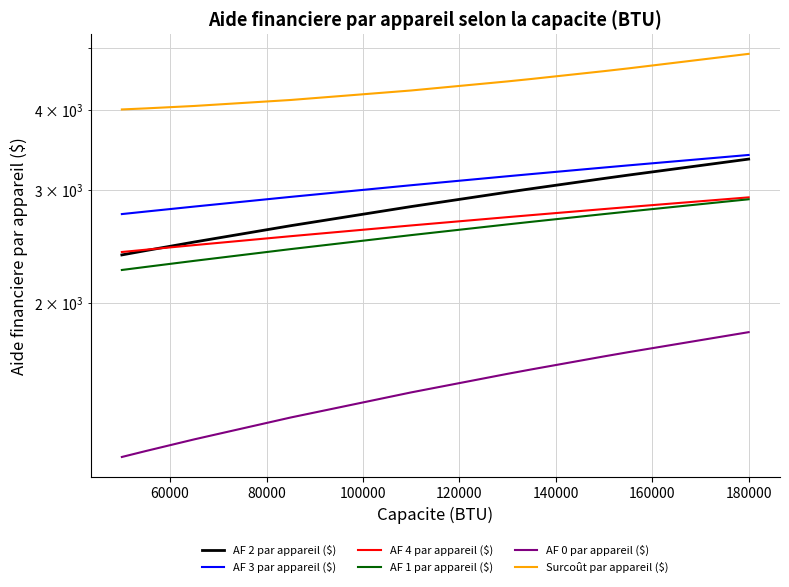

What is the smallest value displayed?

1150.0